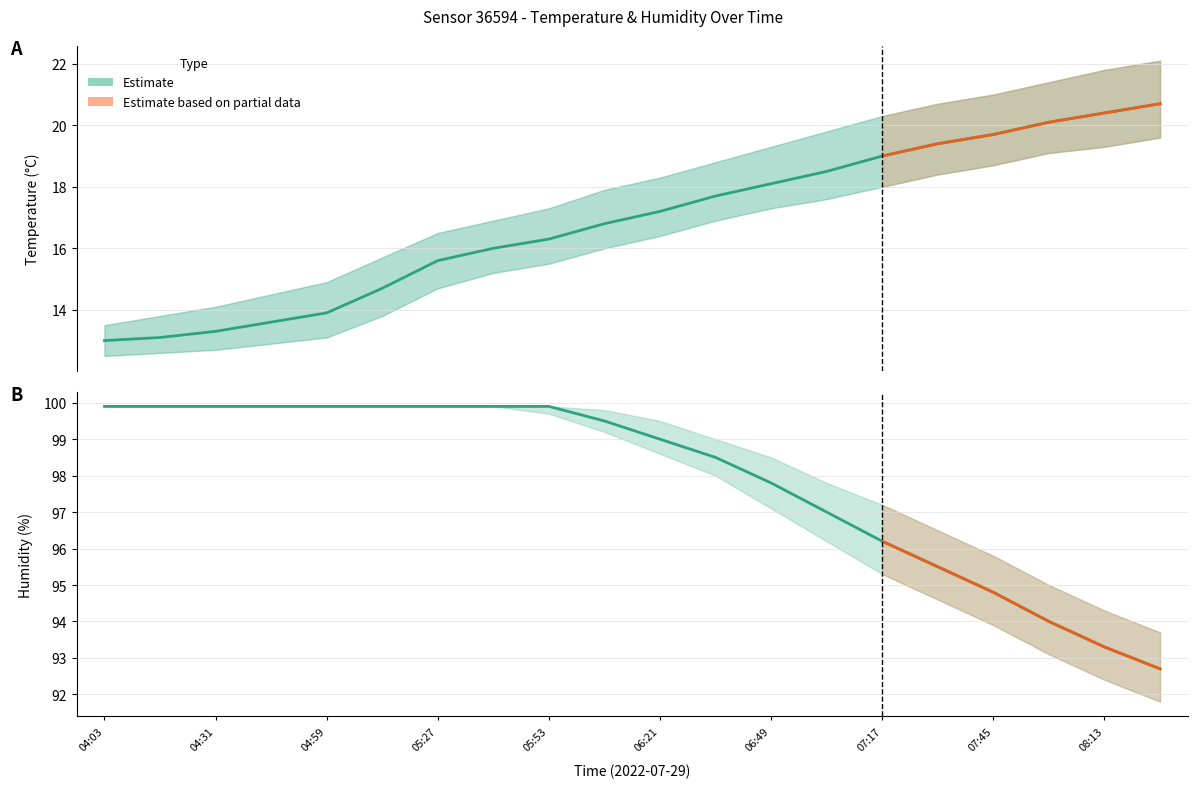

Reading left to right, extract all data points from this chart.

temperature: 13.0	13.1	13.3	13.6	13.9	14.7	15.6	16.0	16.3	16.8	17.2	17.7	18.1	18.5	19.0	19.4	19.7	20.1	20.4	20.7
temperature_upper: 13.5	13.8	14.1	14.5	14.9	15.7	16.5	16.9	17.3	17.9	18.3	18.8	19.3	19.8	20.3	20.7	21.0	21.4	21.8	22.1
temperature_lower: 12.5	12.6	12.7	12.9	13.1	13.8	14.7	15.2	15.5	16.0	16.4	16.9	17.3	17.6	18.0	18.4	18.7	19.1	19.3	19.6
humidity: 99.9	99.9	99.9	99.9	99.9	99.9	99.9	99.9	99.9	99.5	99.0	98.5	97.8	97.0	96.2	95.5	94.8	94.0	93.3	92.7
humidity_upper: 99.9	99.9	99.9	99.9	99.9	99.9	99.9	99.9	99.9	99.8	99.5	99.0	98.5	97.8	97.2	96.5	95.8	95.0	94.3	93.7
humidity_lower: 99.9	99.9	99.9	99.9	99.9	99.9	99.9	99.9	99.7	99.2	98.6	98.0	97.1	96.2	95.3	94.6	93.9	93.1	92.4	91.8